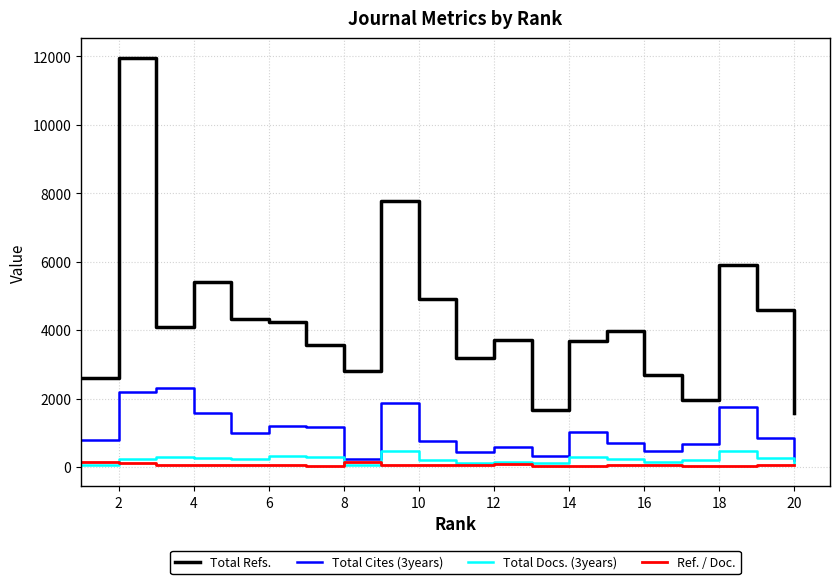

Which series has the widest spread of values?

Total Refs.